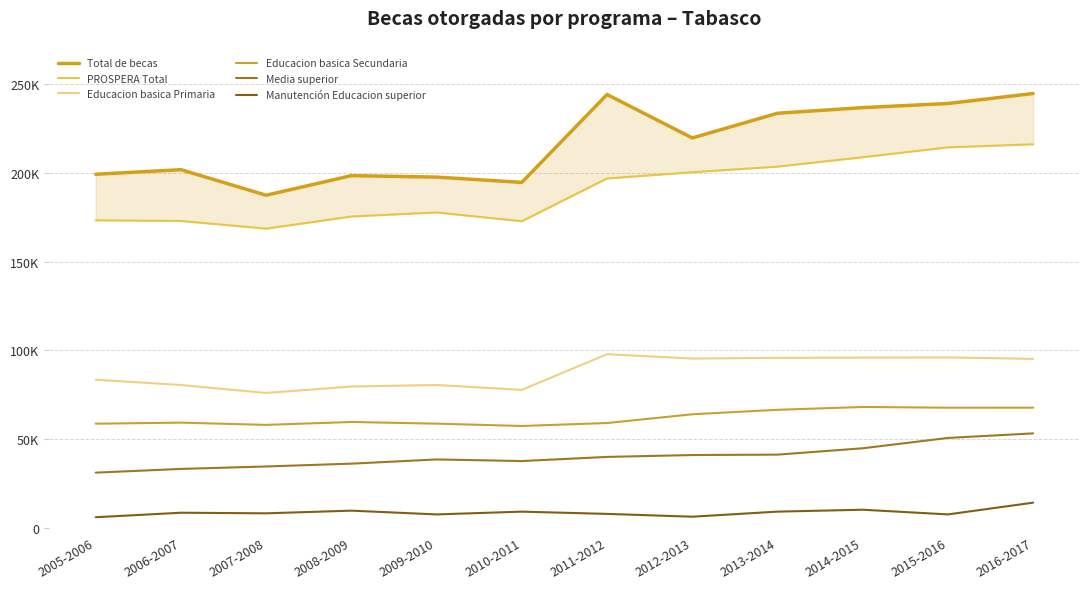

What is the approximate value of PROSPERA Total at 2011-2012, to the nearest 100?

197000